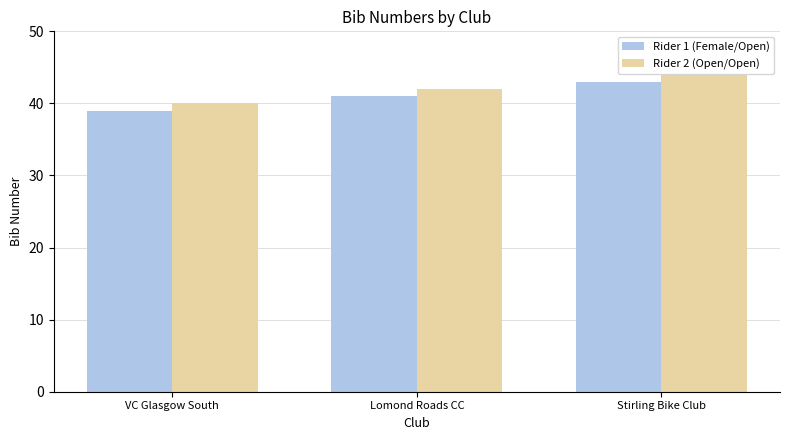

Is it true that Rider 1 (Female/Open) equals 41 at Lomond Roads CC?

True